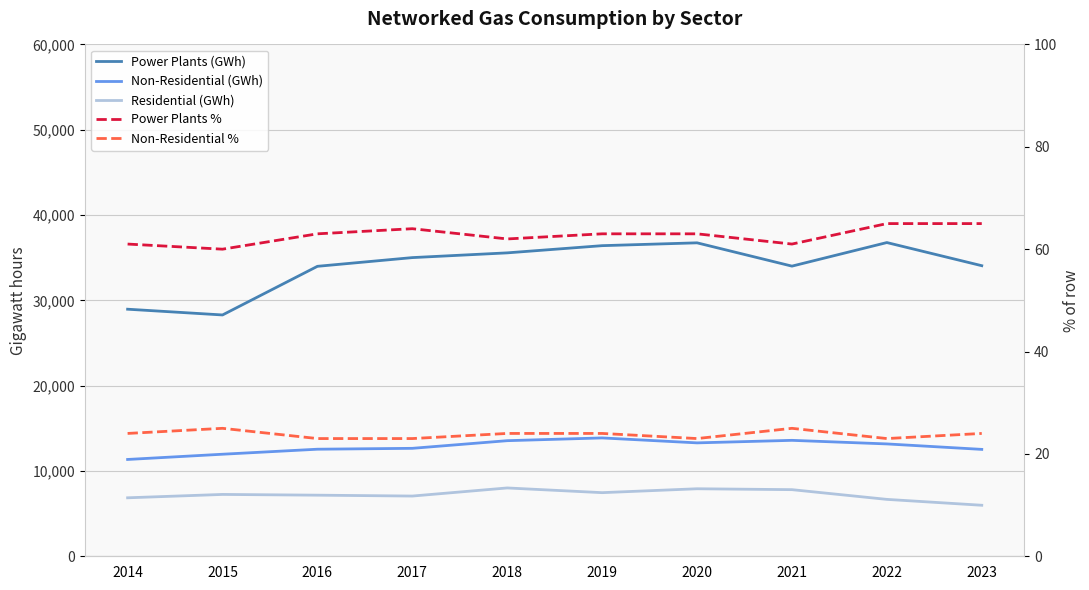

What is the total value across all series at 2022?

56705